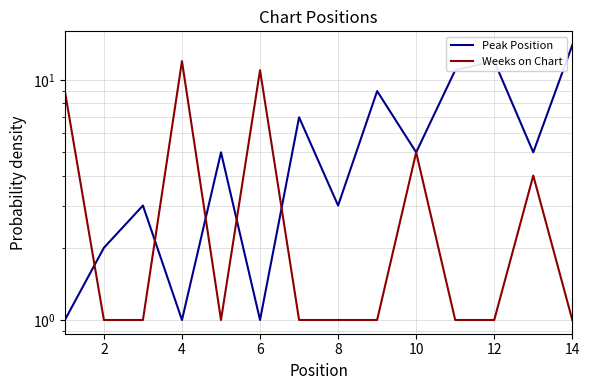

Count the number of categories in the chart.

14